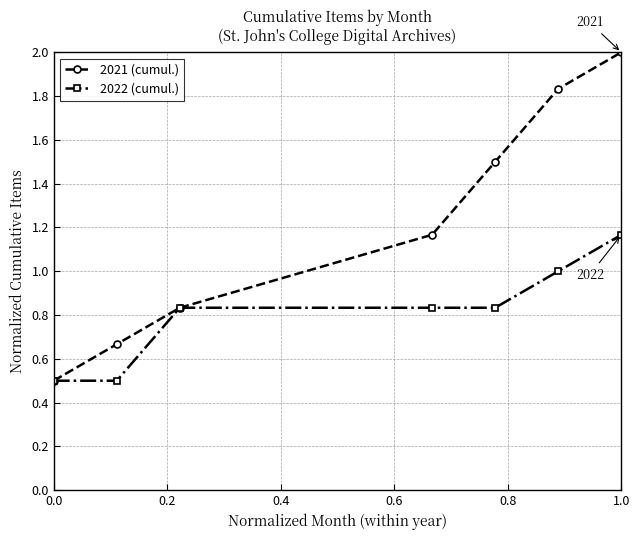

At how many categories does at least one series exceed 0?

7